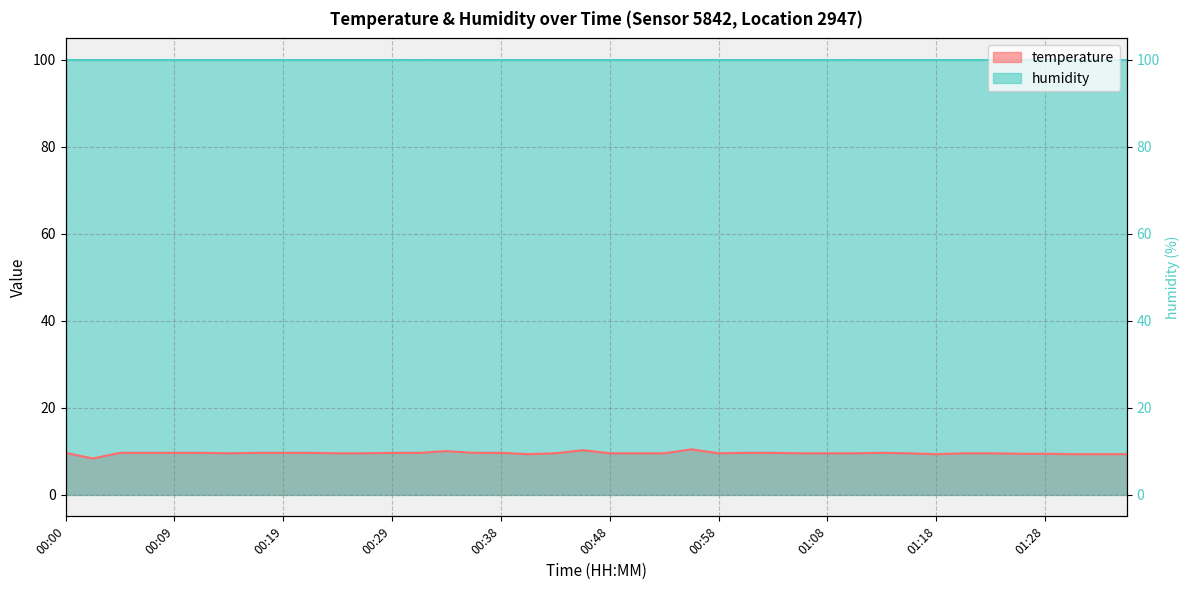

Does the chart display data point markers on the line(s)?

No